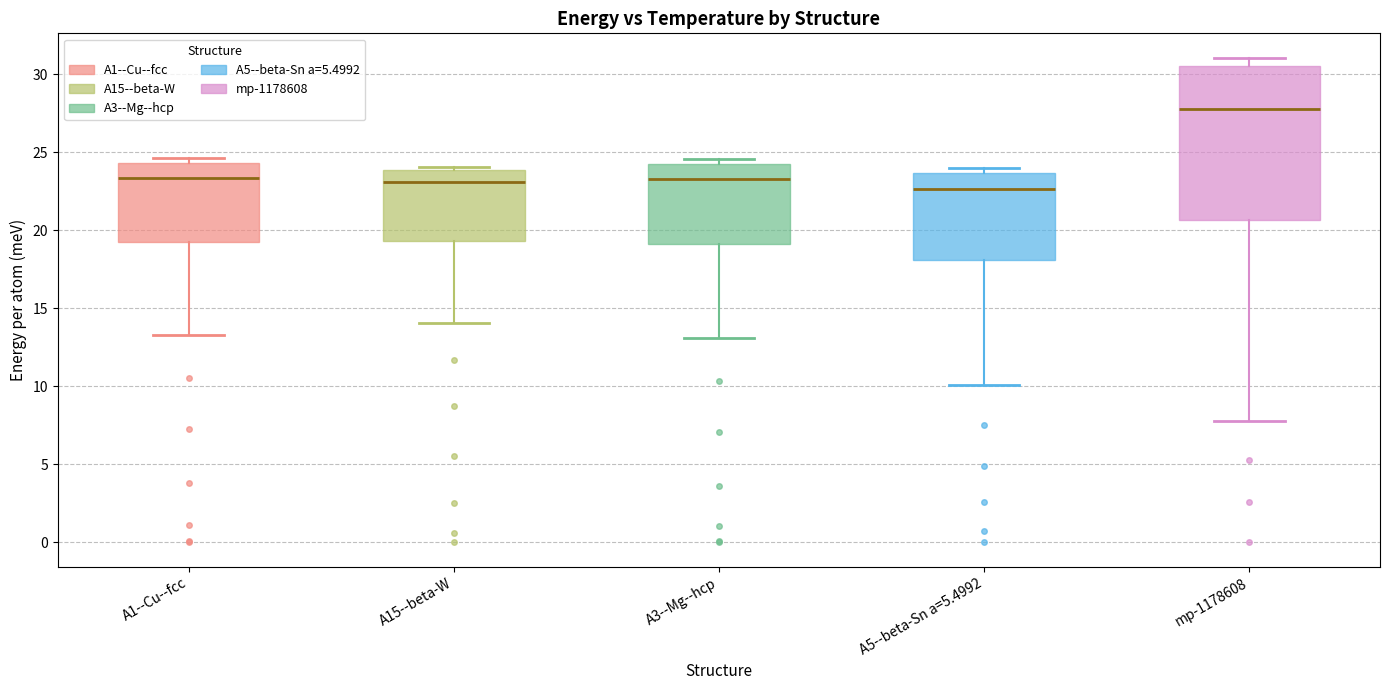

Which box has the highest median line?

mp-1178608